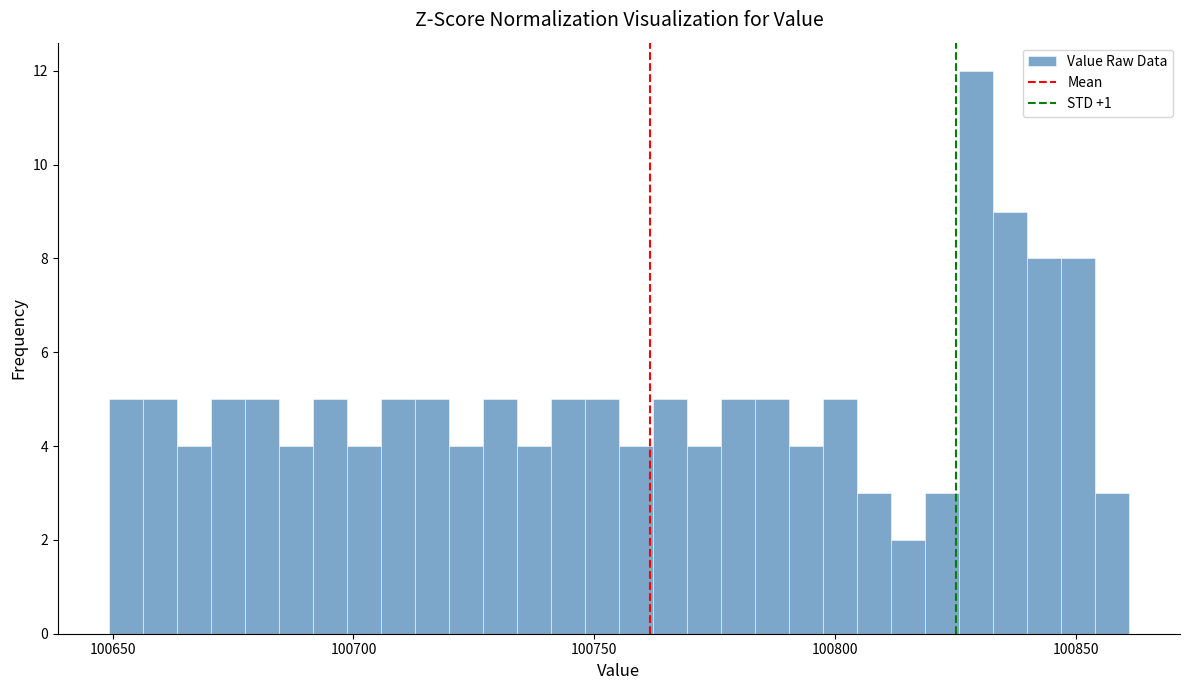

Around what value on the x-axis is the tallest bar? Give the approximate position of its centre, as read against the axis.

100830